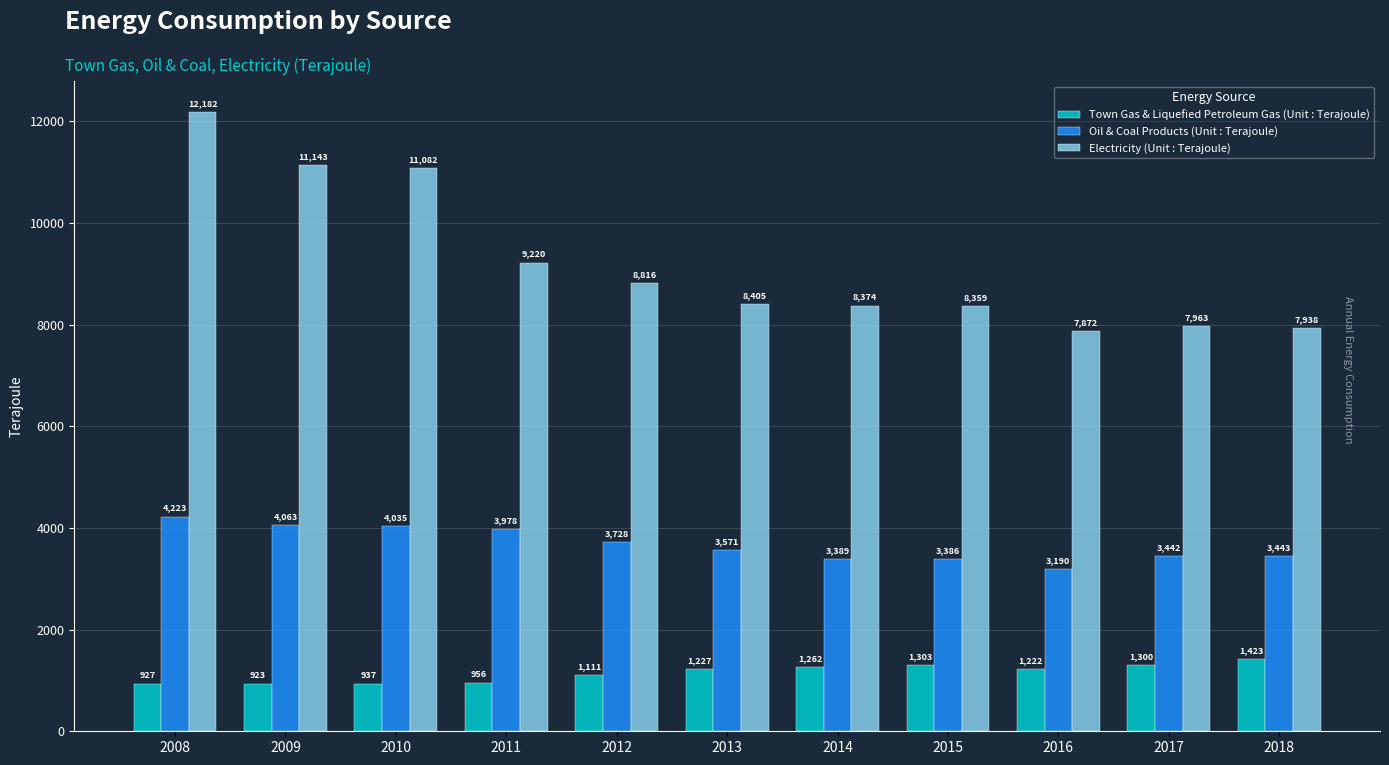

Where is Town Gas & Liquefied Petroleum Gas (Unit : Terajoule) nearest to the value 1173?

2016